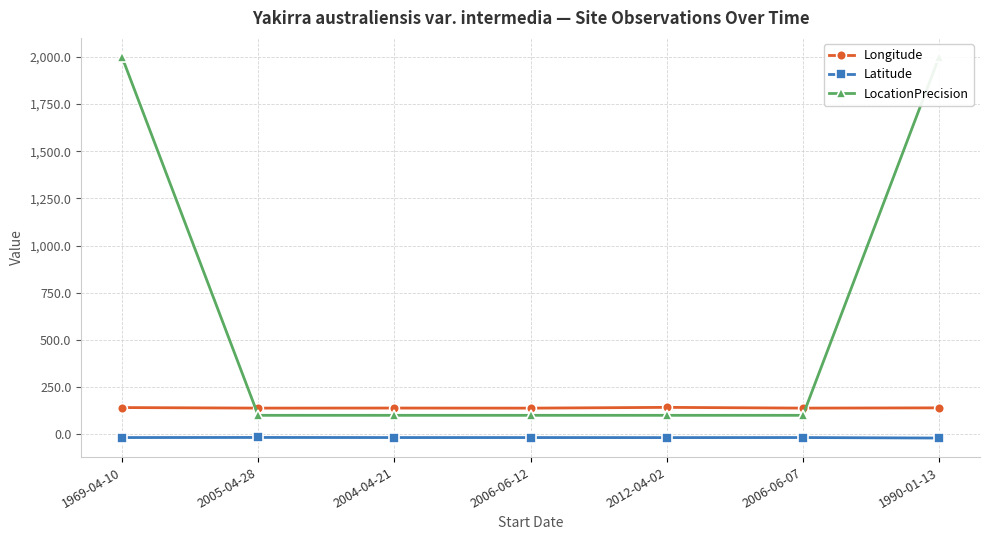

What is the approximate value of Latitude at 2012-04-02?

-18.1